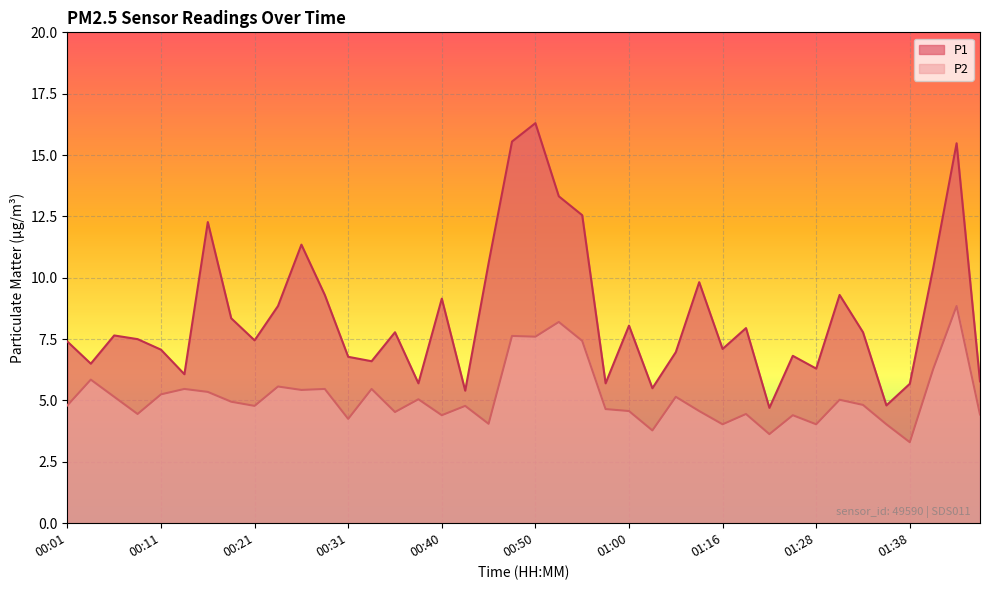

True or false: P1 has a value of 11.9 at 01:00.

False